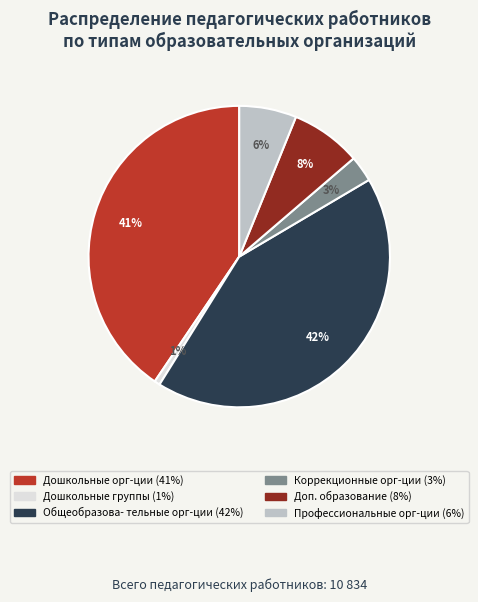

How many segments does this pie chart have?

6